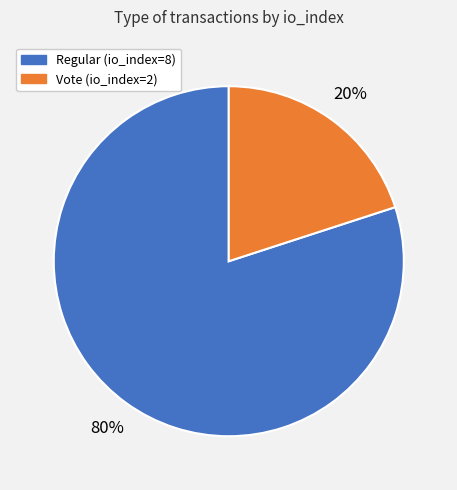

Does Vote (io_index=2) account for over 50% of the chart?

No